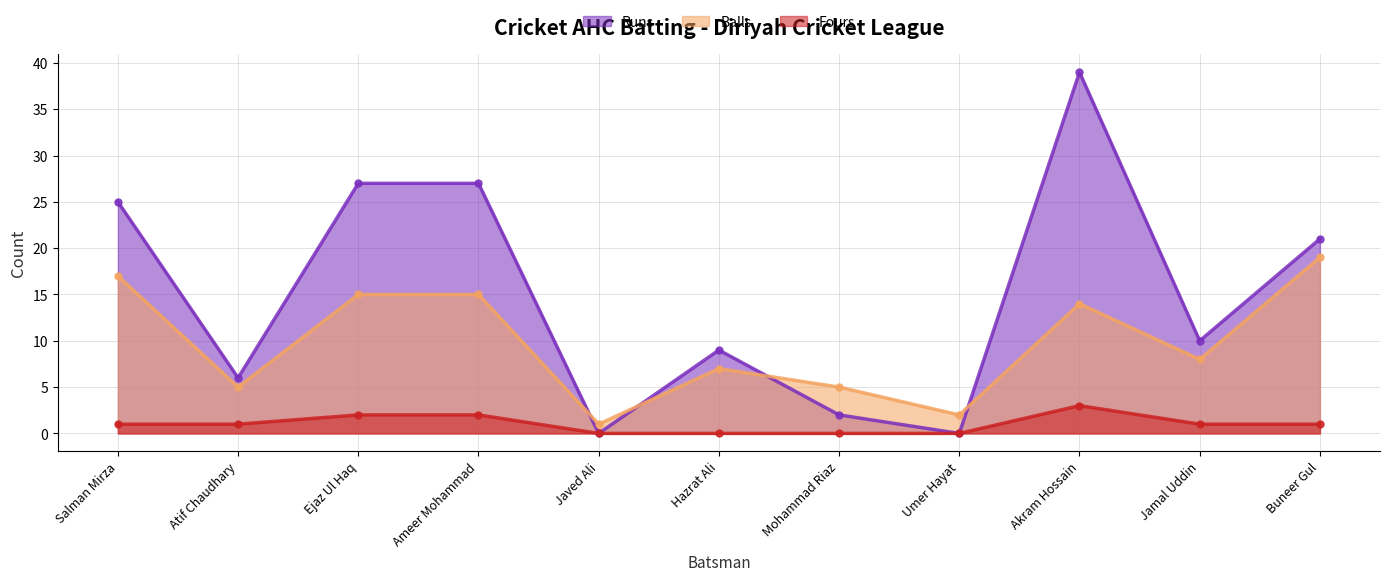

Does the chart have visible grid lines?

Yes